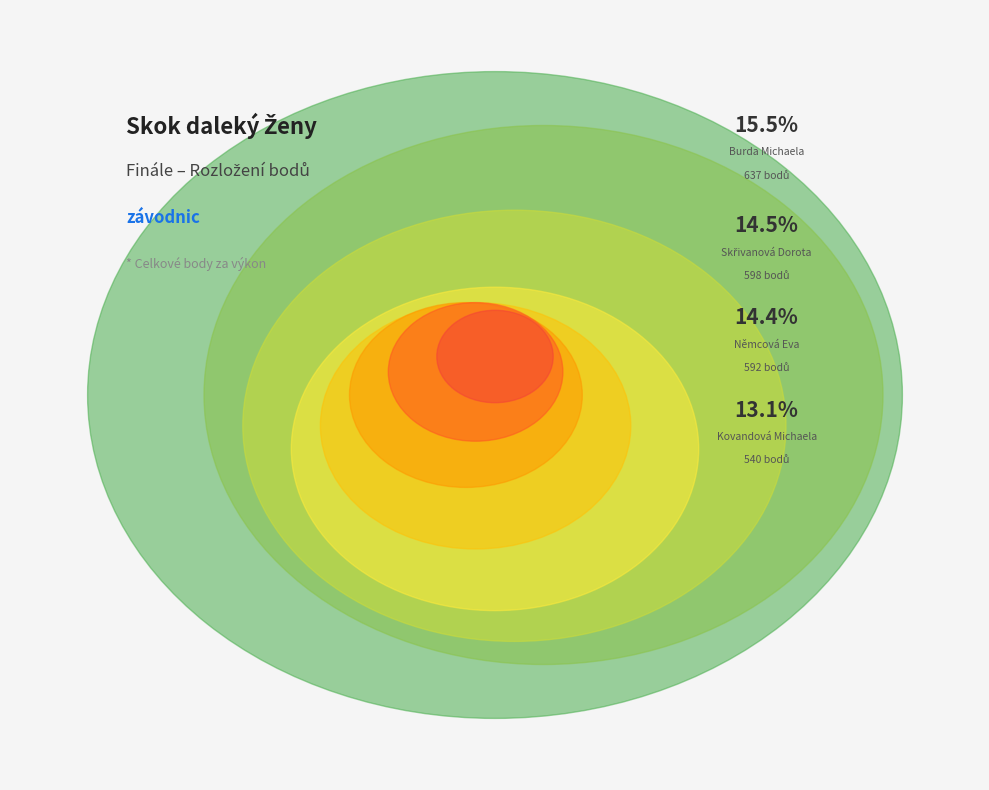

True or false: Skřivanová Dorota accounts for 15% of the total.

True